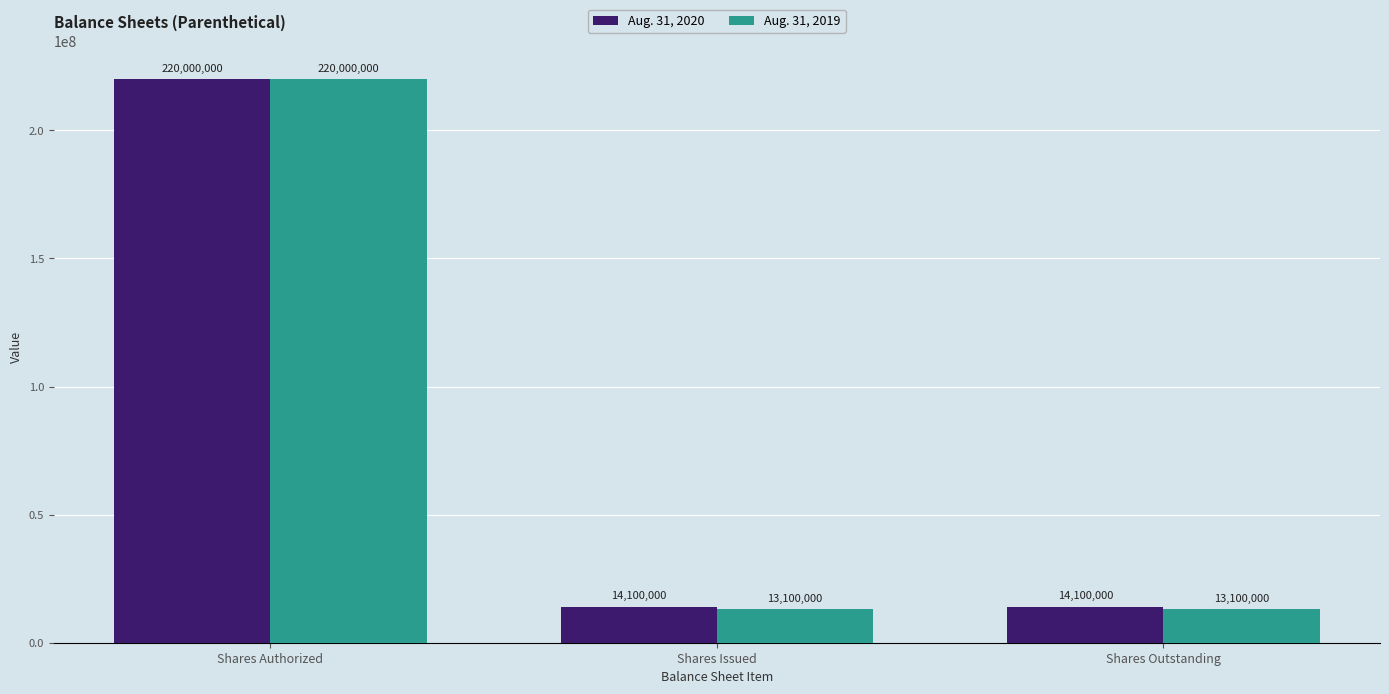

True or false: Aug. 31, 2019 has a value of 13100000 at Shares Outstanding.

True